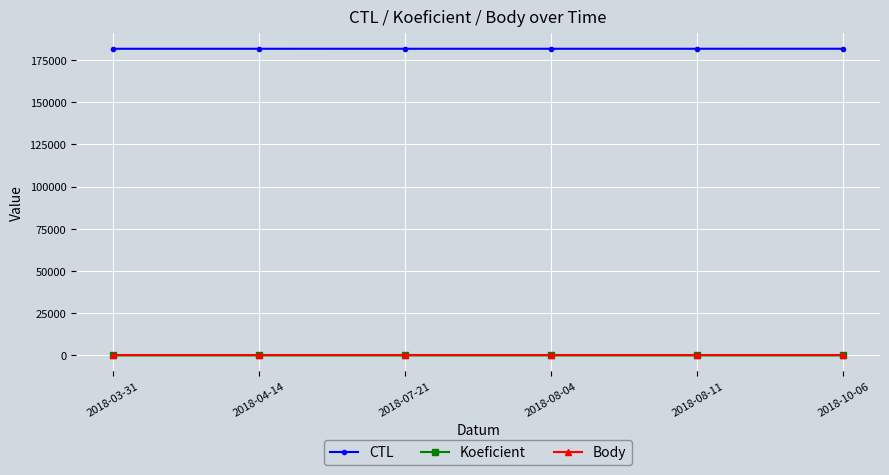

At how many categories does at least one series exceed 51517?

6